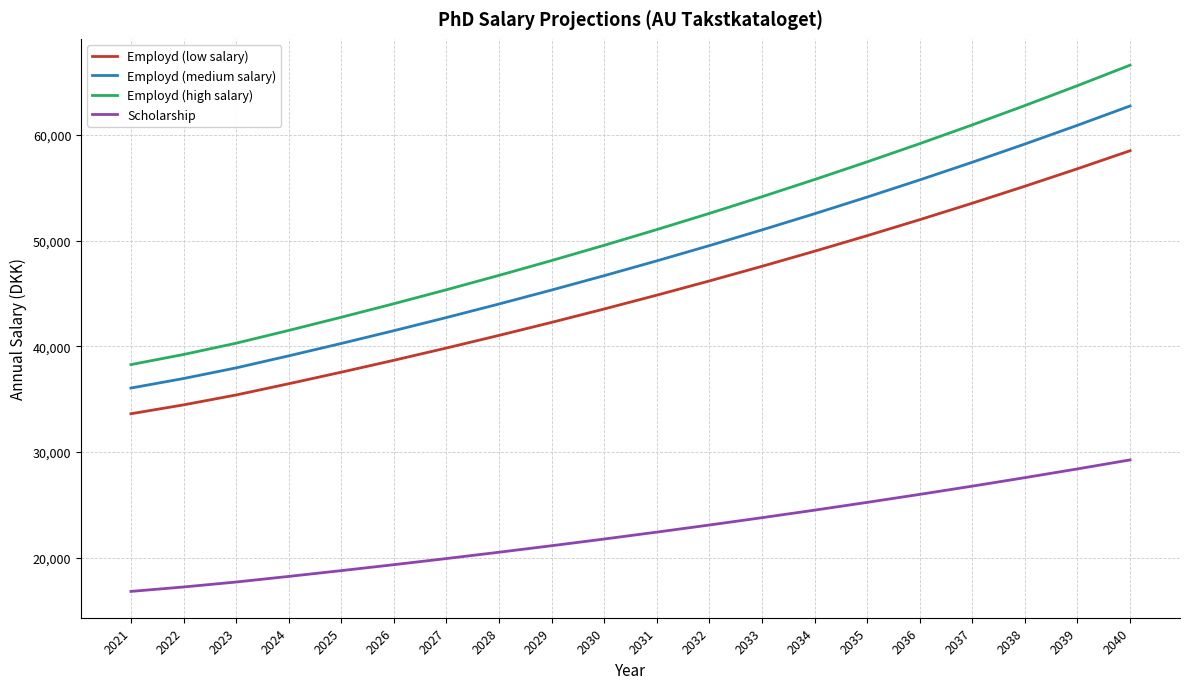

What is the difference between the maximum and minimum values in the Scholarship series?

12446.4